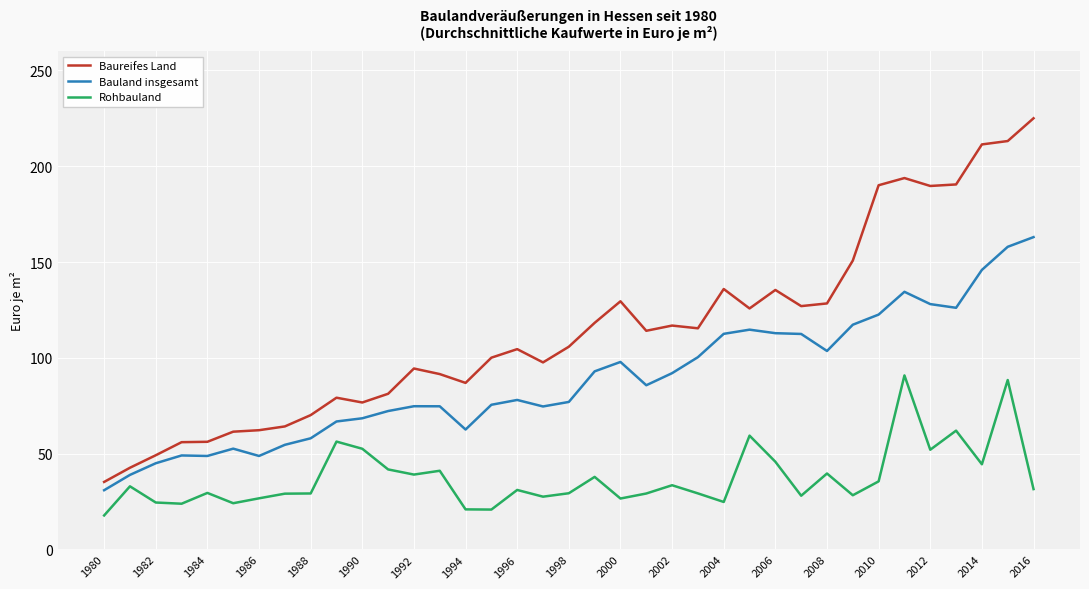

Which series has the widest spread of values?

Baureifes Land